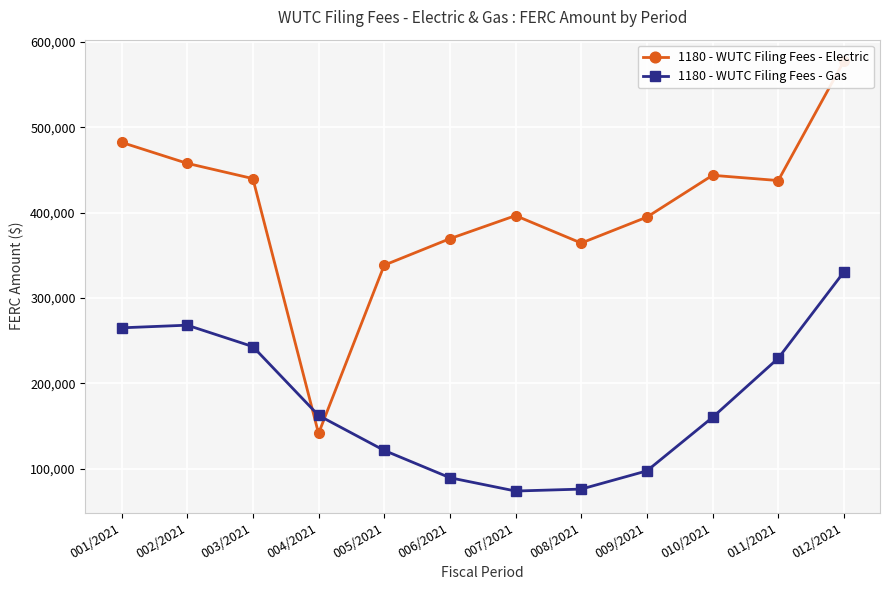

Reading left to right, transcribe all the data shown in this chart.

1180 - WUTC Filing Fees - Electric: 001/2021=482379.0	002/2021=457786.0	003/2021=439913.0	004/2021=141243.0	005/2021=338451.0	006/2021=369480.0	007/2021=396530.0	008/2021=364363.0	009/2021=394775.0	010/2021=443789.0	011/2021=437627.0	012/2021=577544.0
1180 - WUTC Filing Fees - Gas: 001/2021=265031.0	002/2021=268126.0	003/2021=243012.0	004/2021=162343.9	005/2021=121352.0	006/2021=89369.0	007/2021=73759.0	008/2021=76020.0	009/2021=97384.0	010/2021=160104.0	011/2021=229362.0	012/2021=330477.0